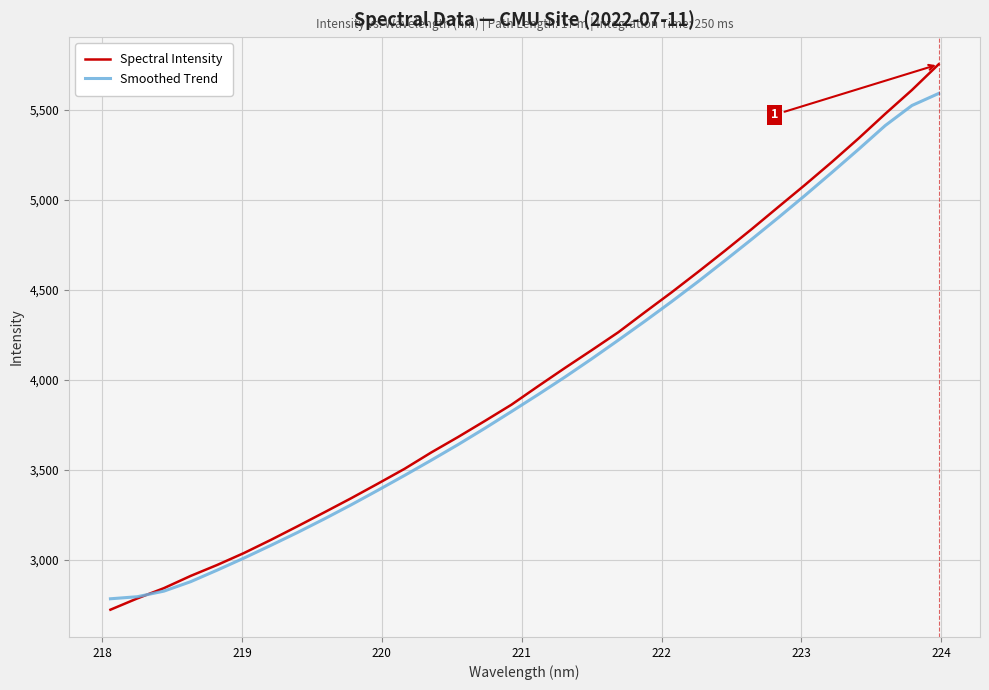

What is the smallest value displayed?

2723.9